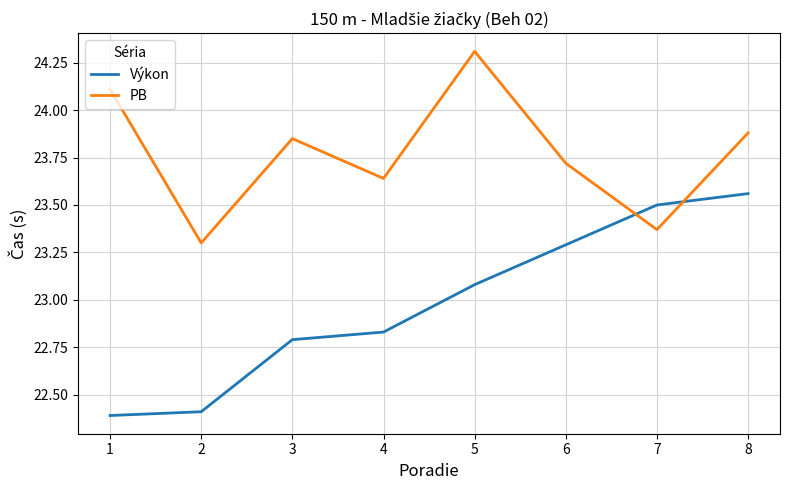

At which label does Výkon reach its minimum?

1